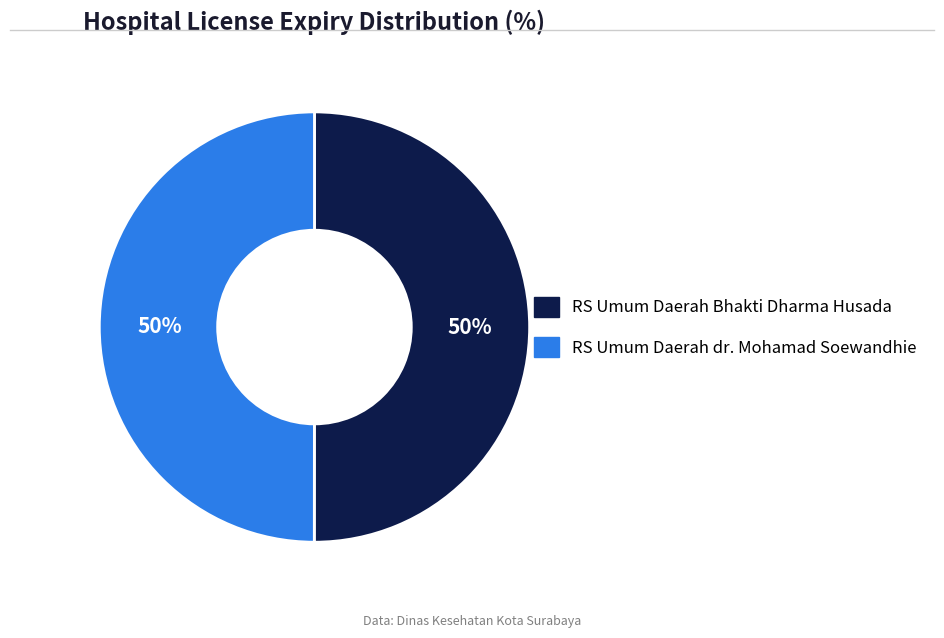

The RS Umum Daerah Bhakti Dharma Husada slice represents 50% of the pie. True or false?

True